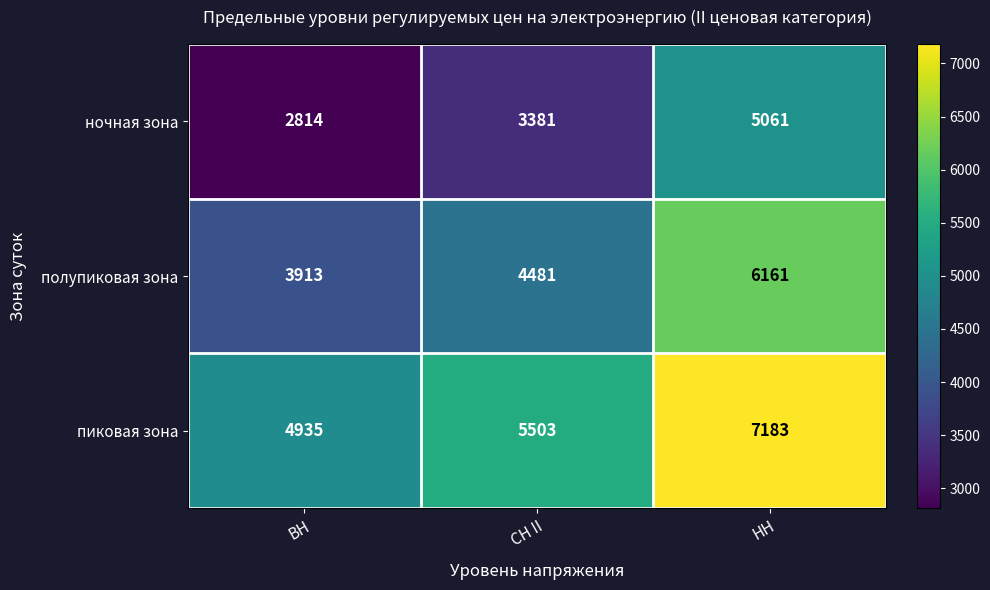

Is it true that полупиковая зона equals 2785 at СН II?

False